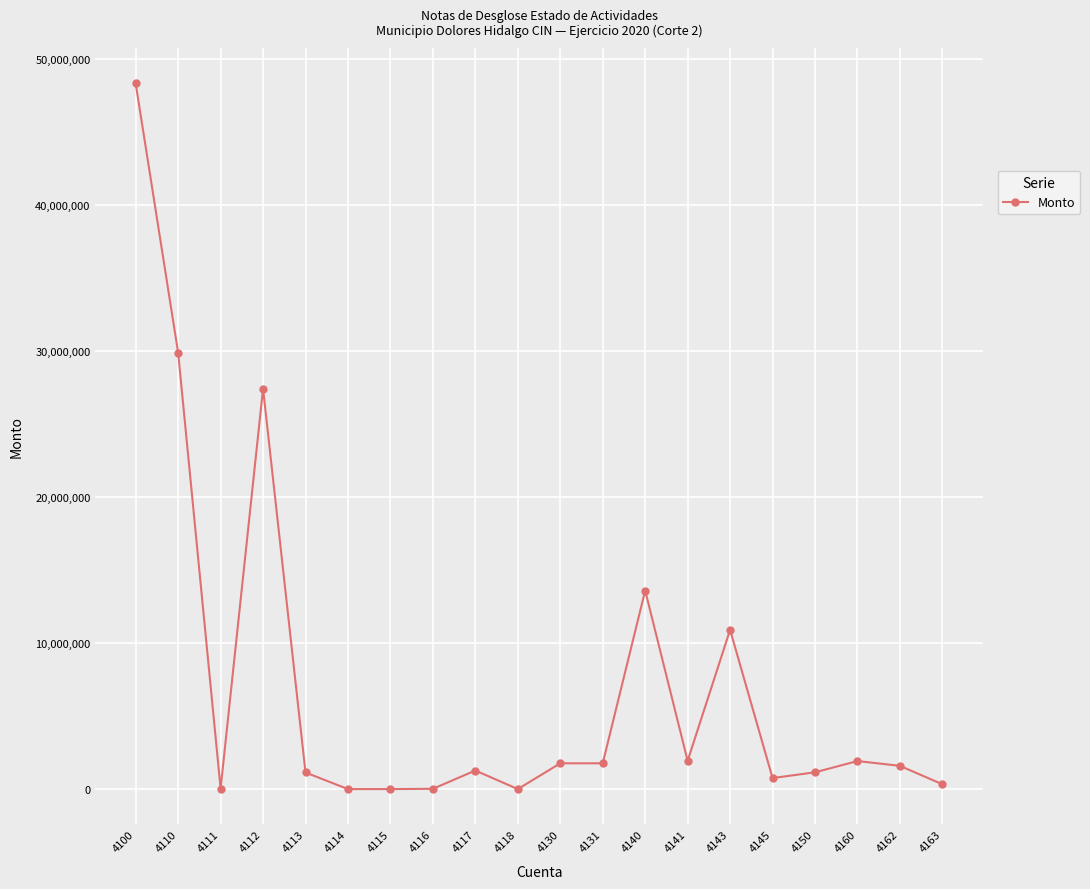

Where is the first local minimum?

4111